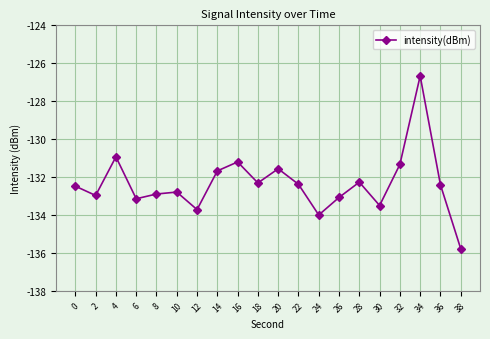

How many interior local valleys (lower than both neighbors) does the data have?

6